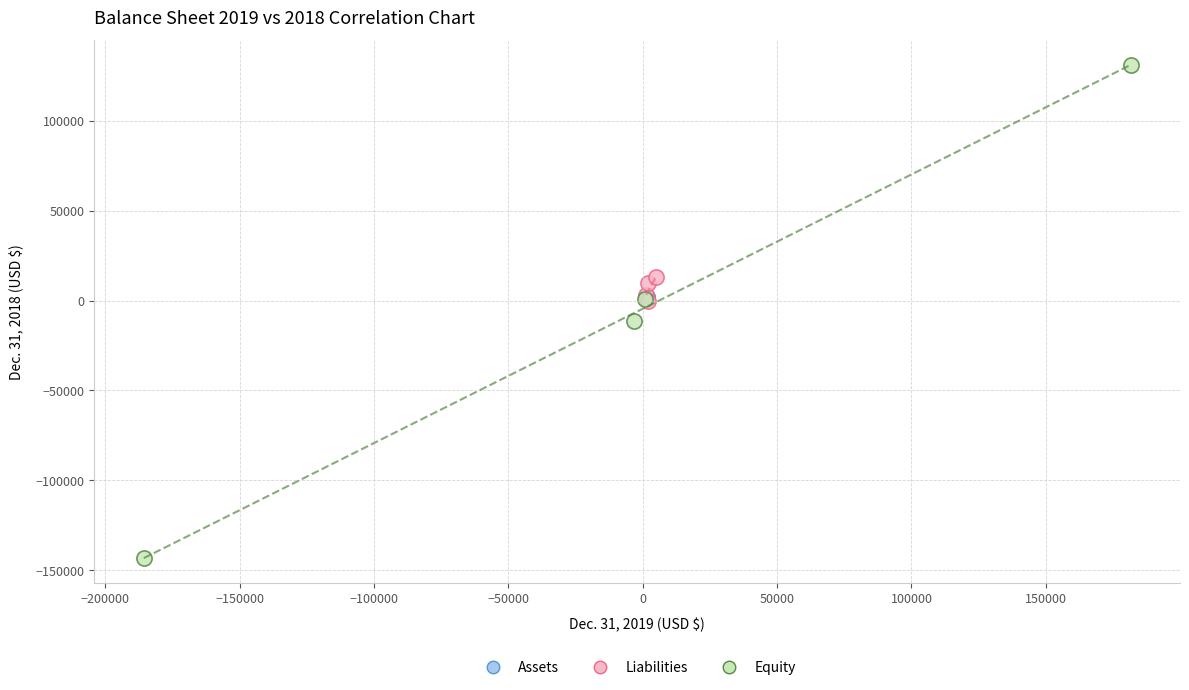

Which series reaches the minimum Y coordinate?

Equity